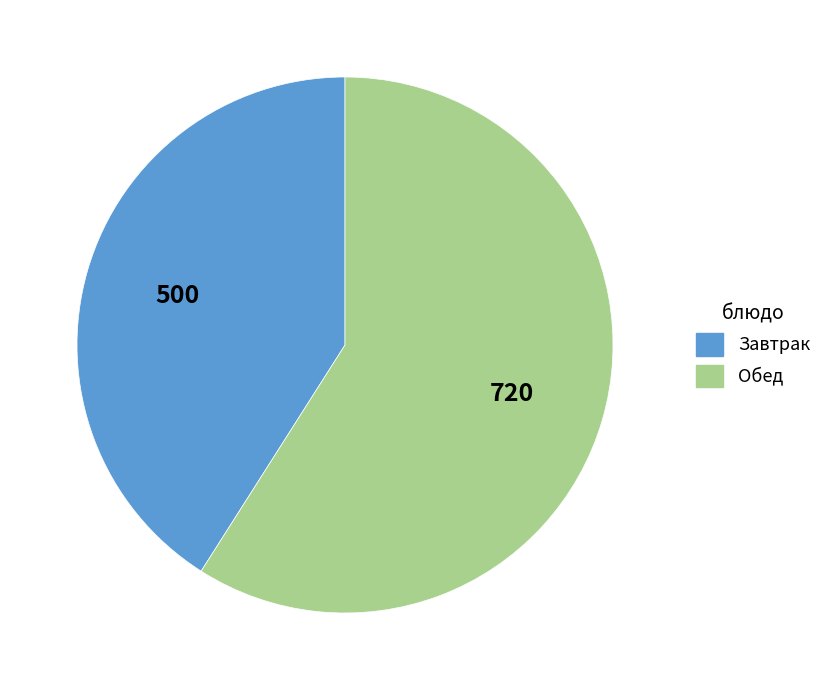

Is there any slice that represents more than half of the pie?

Yes